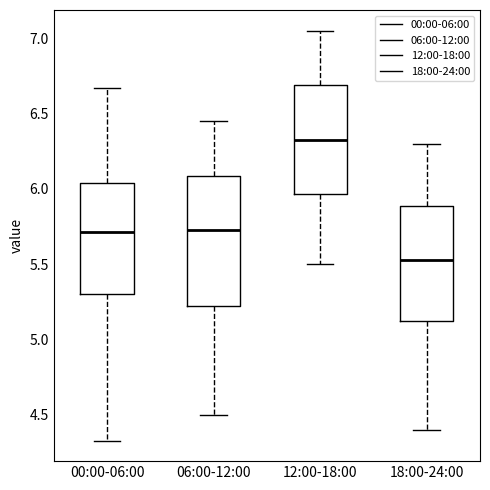

Reading left to right, read every box against the y-axis: the position of its median line, the range the box covers, and the ends of its whiskers. The values are not printed on the chart, so give them approximately, as read against the axis.

00:00-06:00: median 5.70, box 5.30 to 6.05, whiskers 4.35 to 6.65
06:00-12:00: median 5.75, box 5.25 to 6.10, whiskers 4.50 to 6.45
12:00-18:00: median 6.35, box 5.95 to 6.70, whiskers 5.50 to 7.05
18:00-24:00: median 5.55, box 5.15 to 5.90, whiskers 4.40 to 6.30